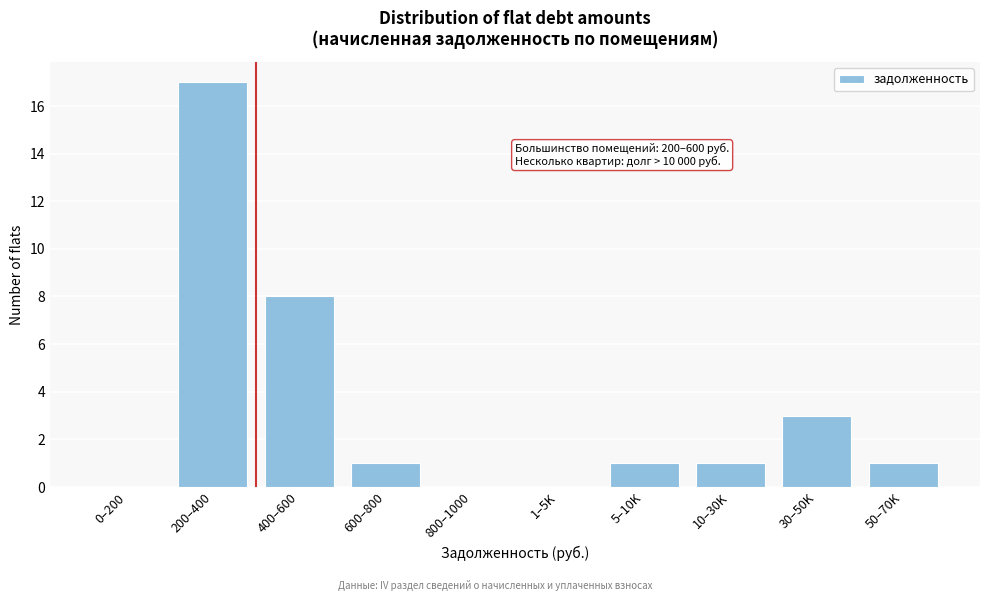

Reading left to right, what are all the values shown in this chart?

0–200=0	200–400=17	400–600=8	600–800=1	800–1000=0	1–5K=0	5–10K=1	10–30K=1	30–50K=3	50–70K=1